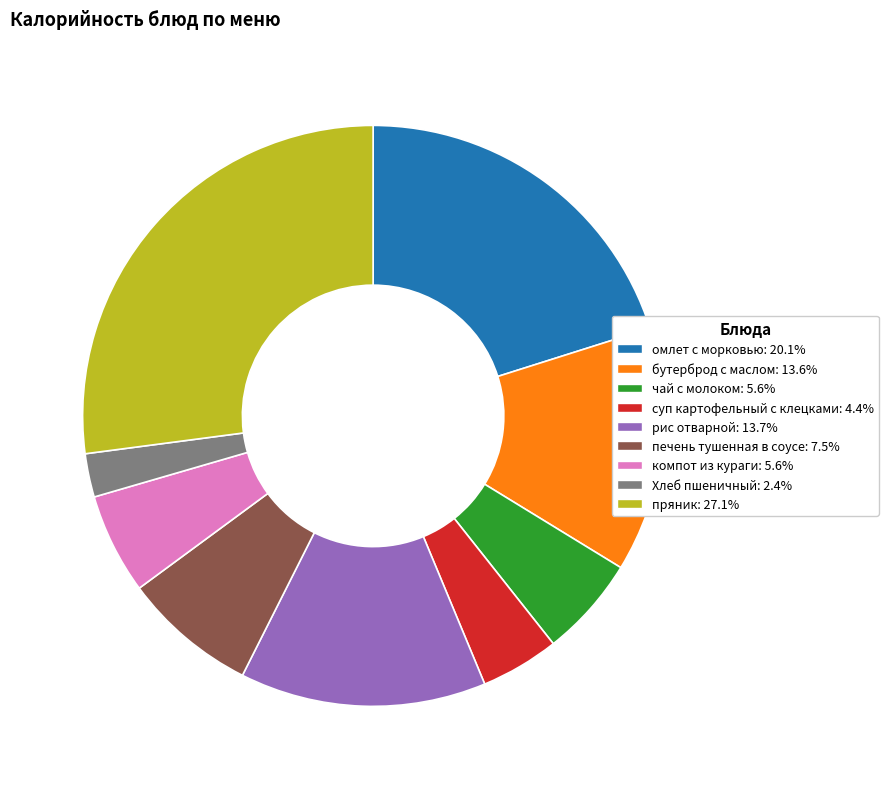

Combined, do печень тушенная в соусе and компот из кураги account for over 50%?

No